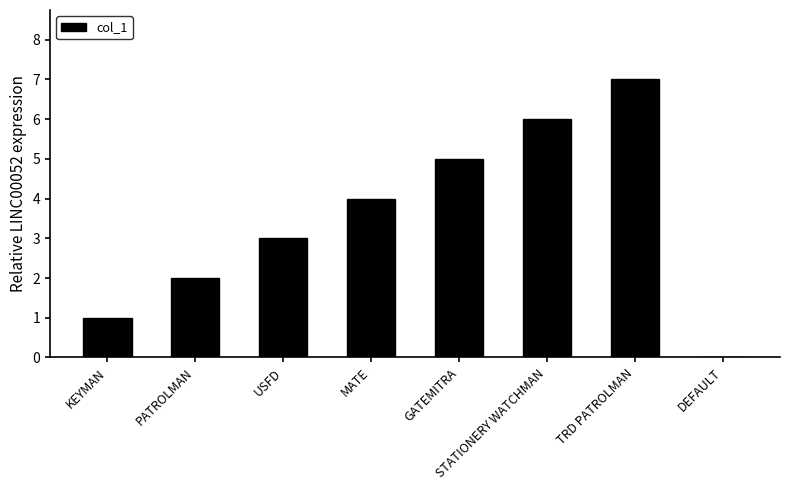

What is the sum of the values at TRD PATROLMAN and USFD?

10